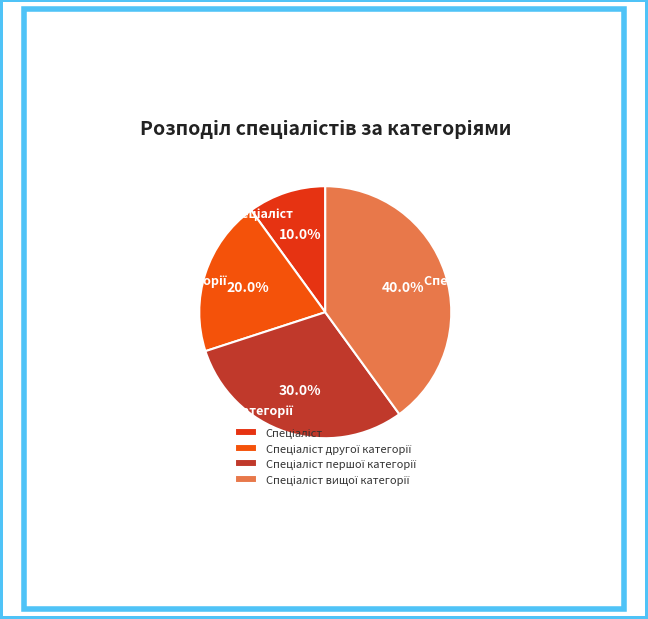

Is there a majority slice in this chart?

No